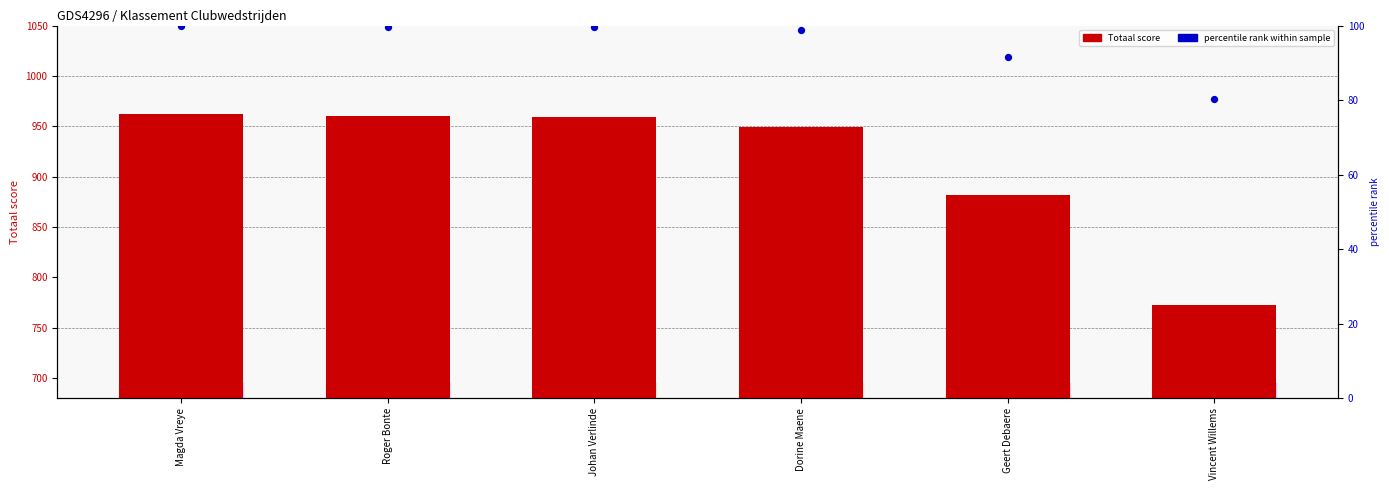

At which category is the sum across all series the highest?

Magda Vreye